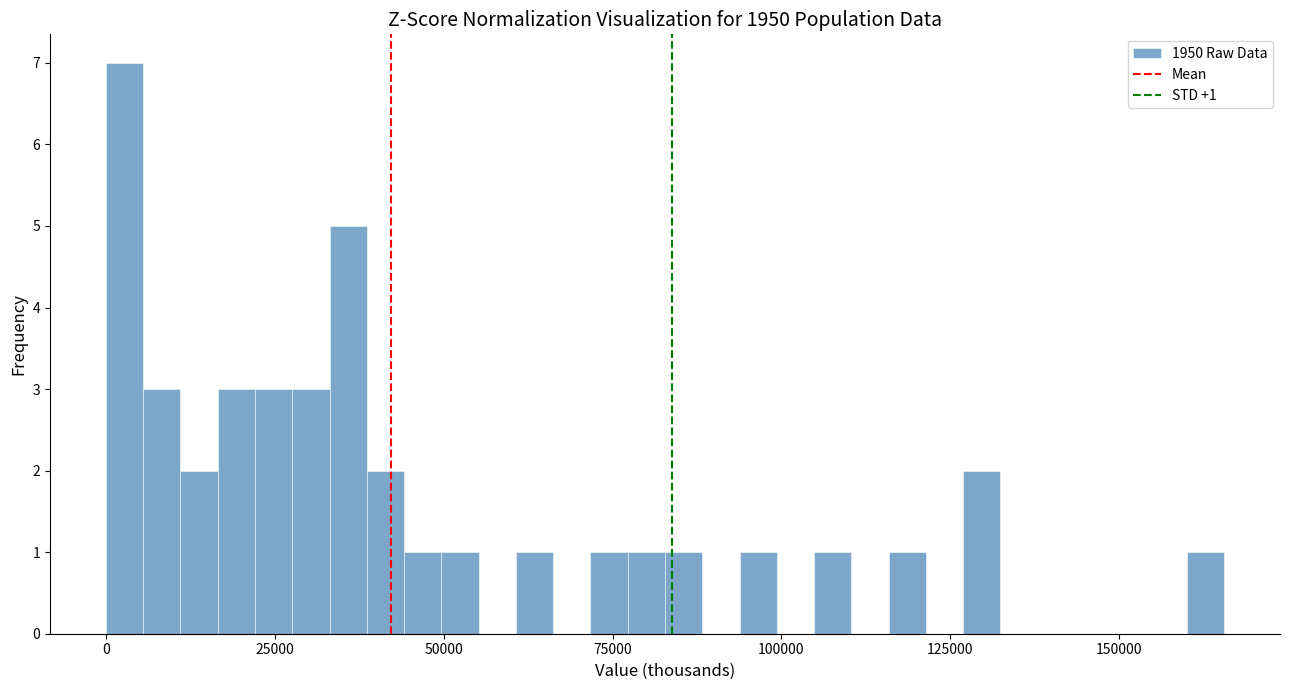

Read against the x-axis, roughly where is the centre of the tallest bar?

5000